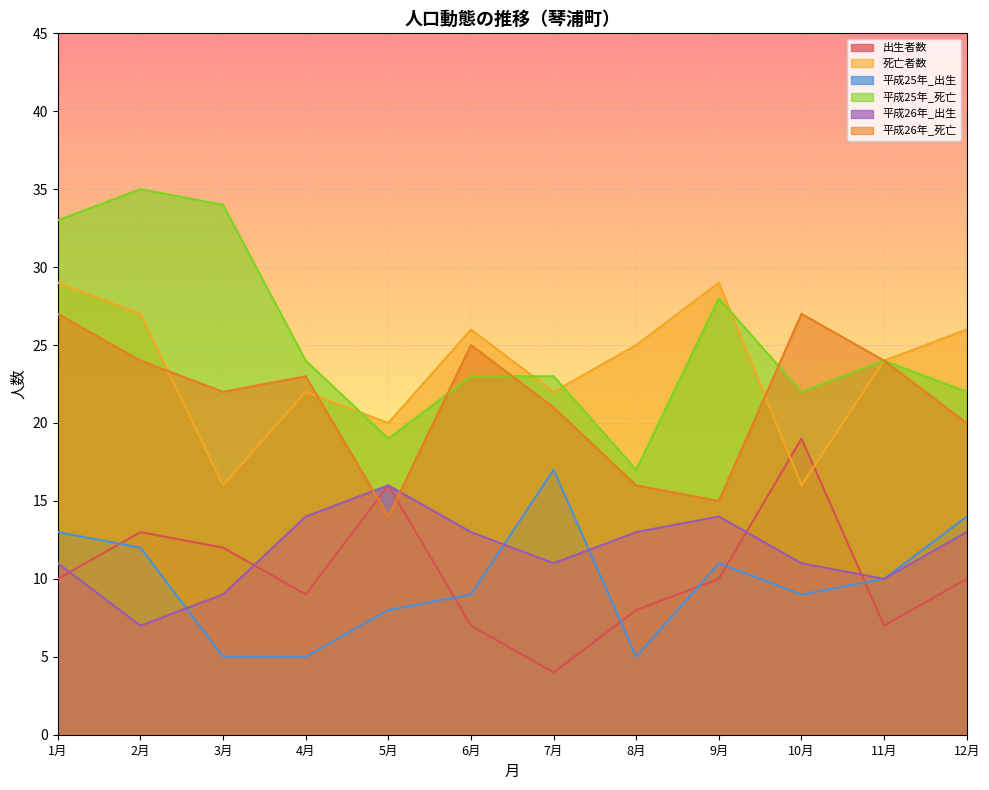

What is the sum of all 出生者数 values?

125